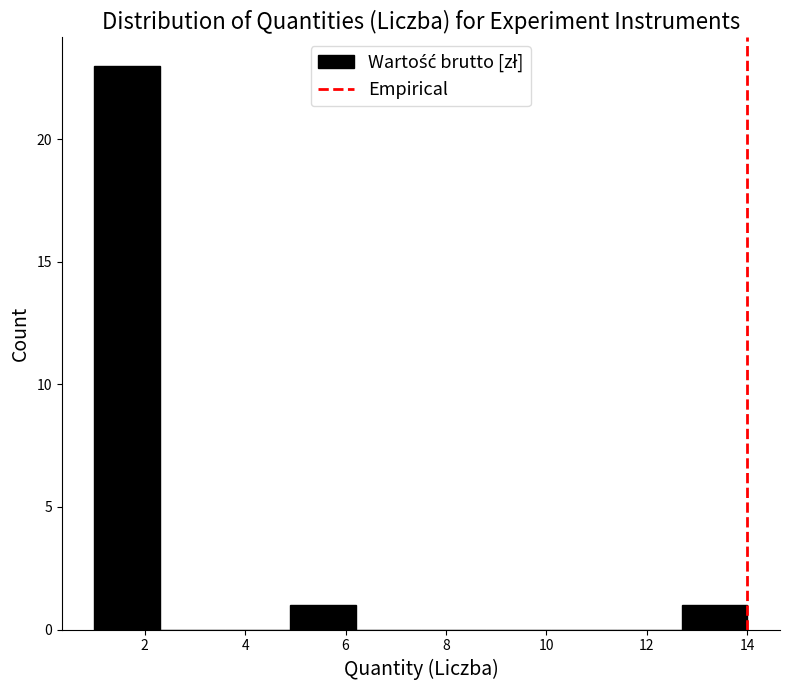

Reading left to right, list every bar in this chart as the range it spans on the x-axis followed by its height. Neither the bar edges nor the heights are printed on the chart, so give them approximately, as read against the axes.

1.0 to 2.3: 23
2.3 to 3.6: 0
3.6 to 4.9: 0
4.9 to 6.2: 1
6.2 to 7.5: 0
7.5 to 8.8: 0
8.8 to 10.1: 0
10.1 to 11.4: 0
11.4 to 12.7: 0
12.7 to 14.0: 1